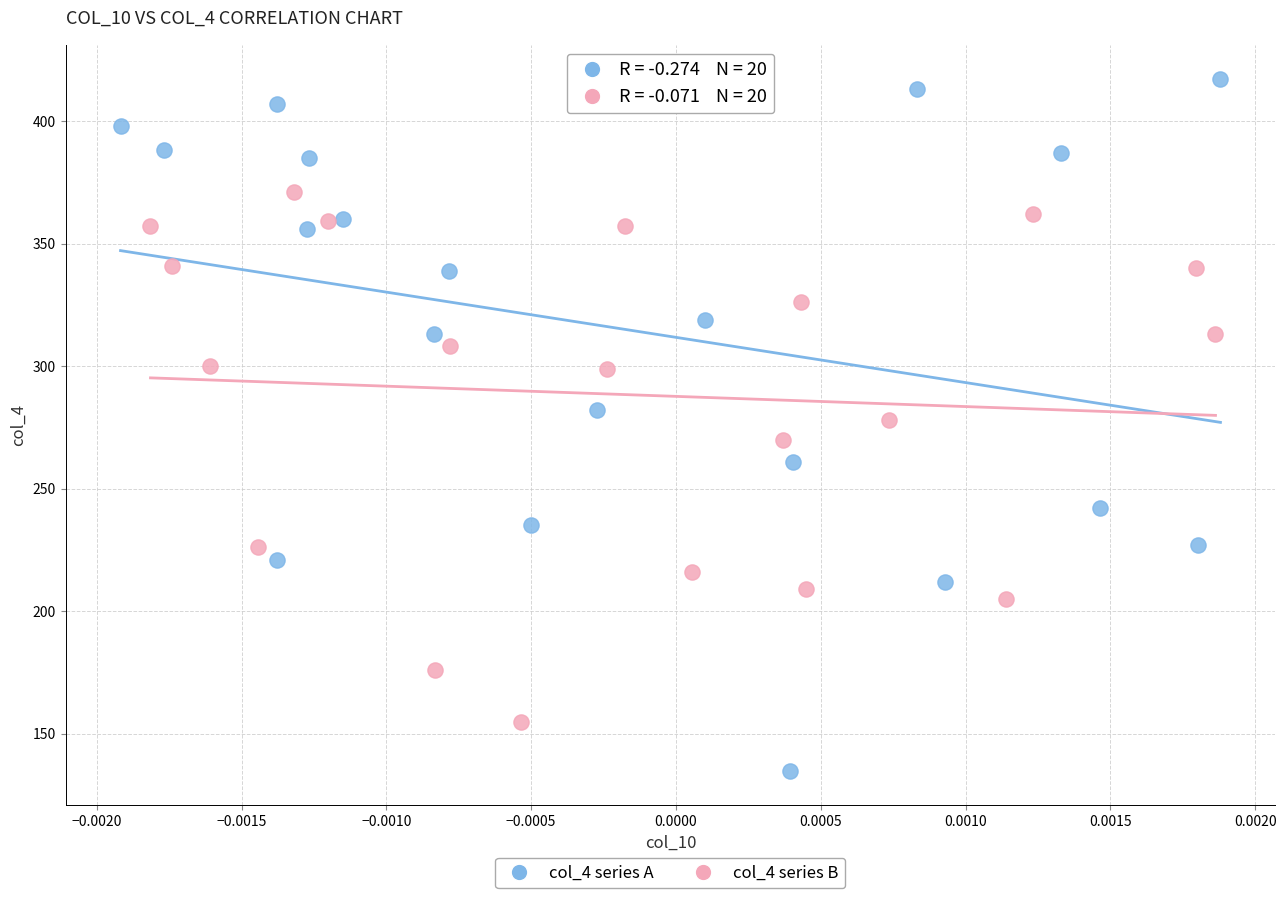

Which series reaches the maximum Y coordinate?

col_4 series A